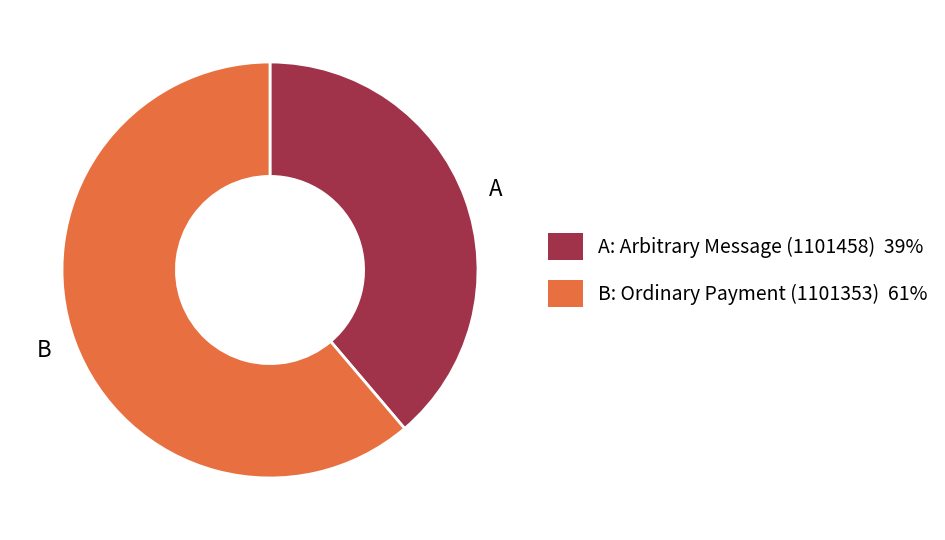

Is it true that A is 39% of the pie?

True